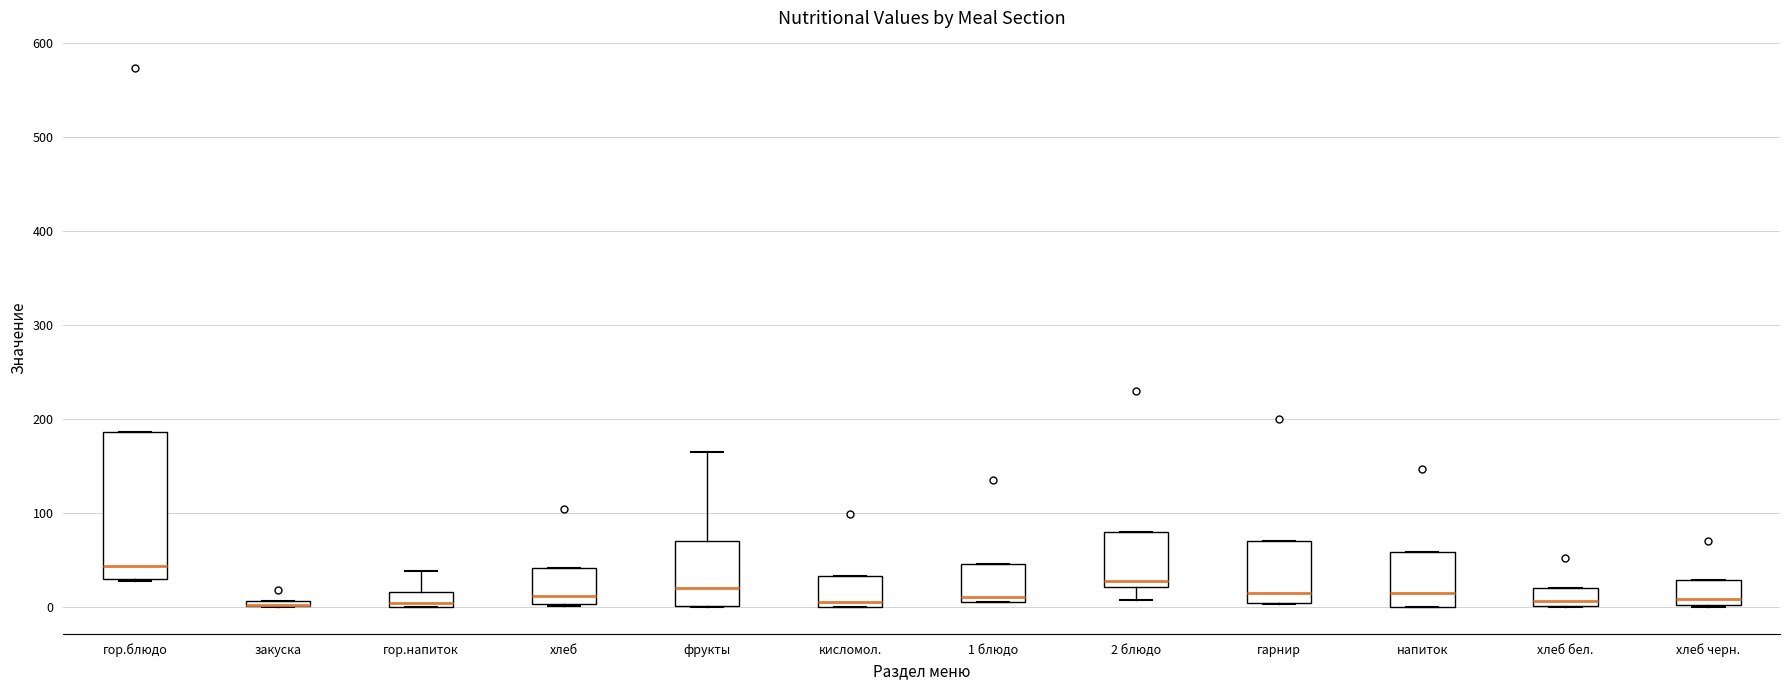

Which box is the tallest, from its lower edge to its upper edge?

гор.блюдо